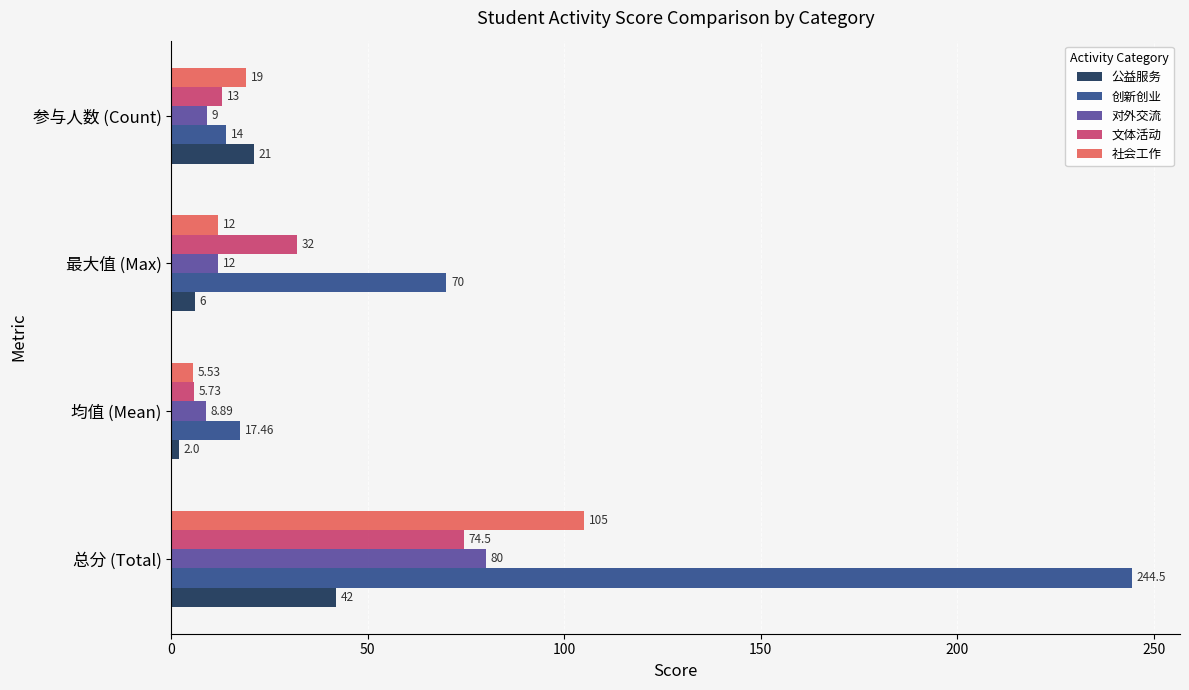

What is the difference between the 公益服务 values at 参与人数 (Count) and 总分 (Total)?

21.0